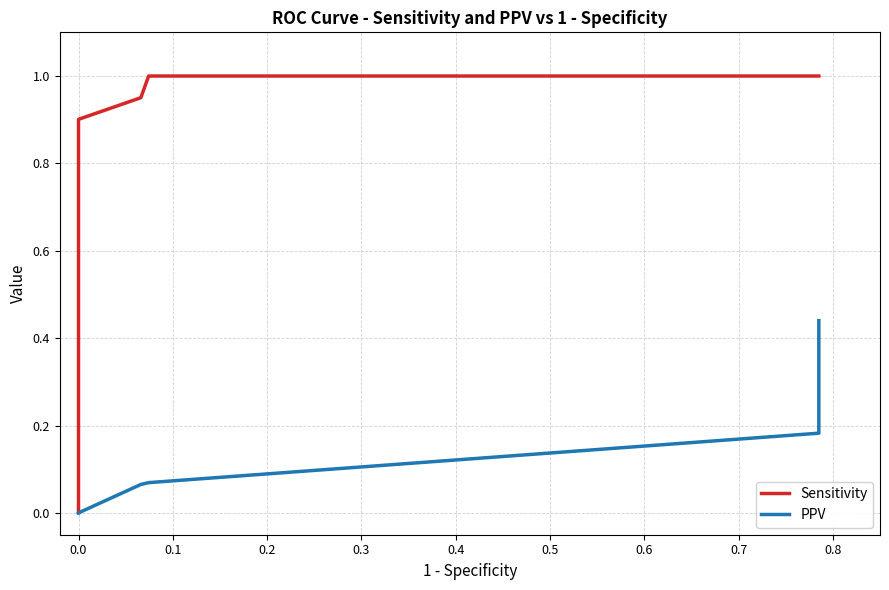

How many values in PPV are above zero?

6